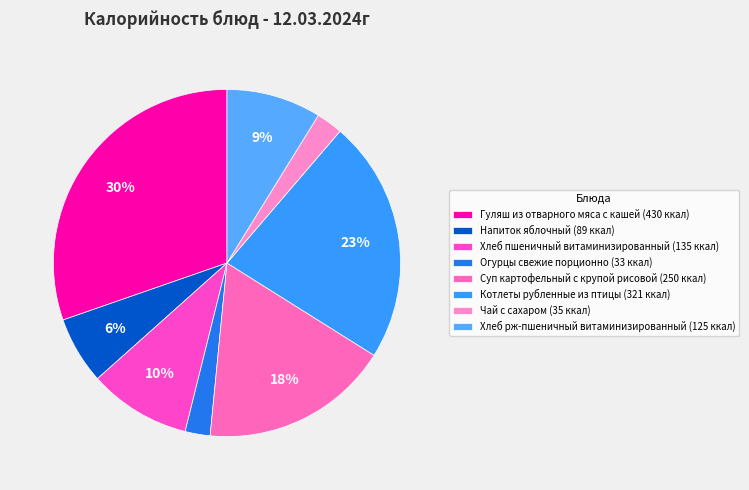

Does Хлеб рж-пшеничный витаминизированный account for over 50% of the chart?

No